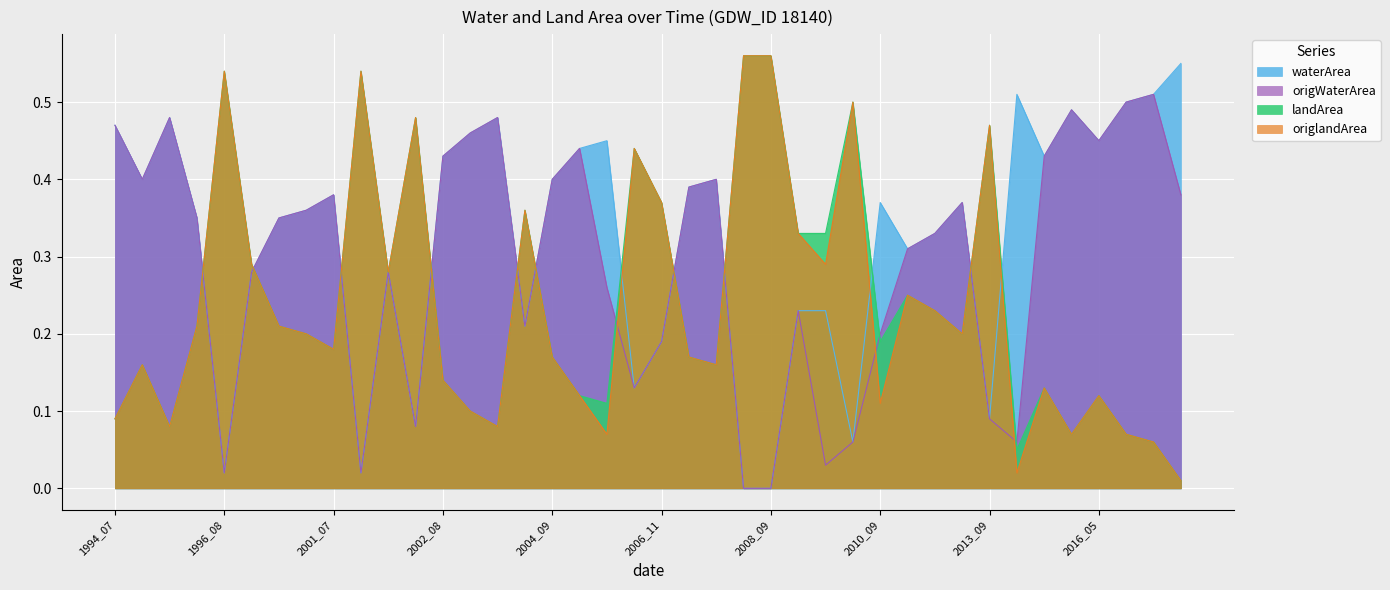

What is the difference between the landArea values at 2001_09 and 2016_09?

0.2